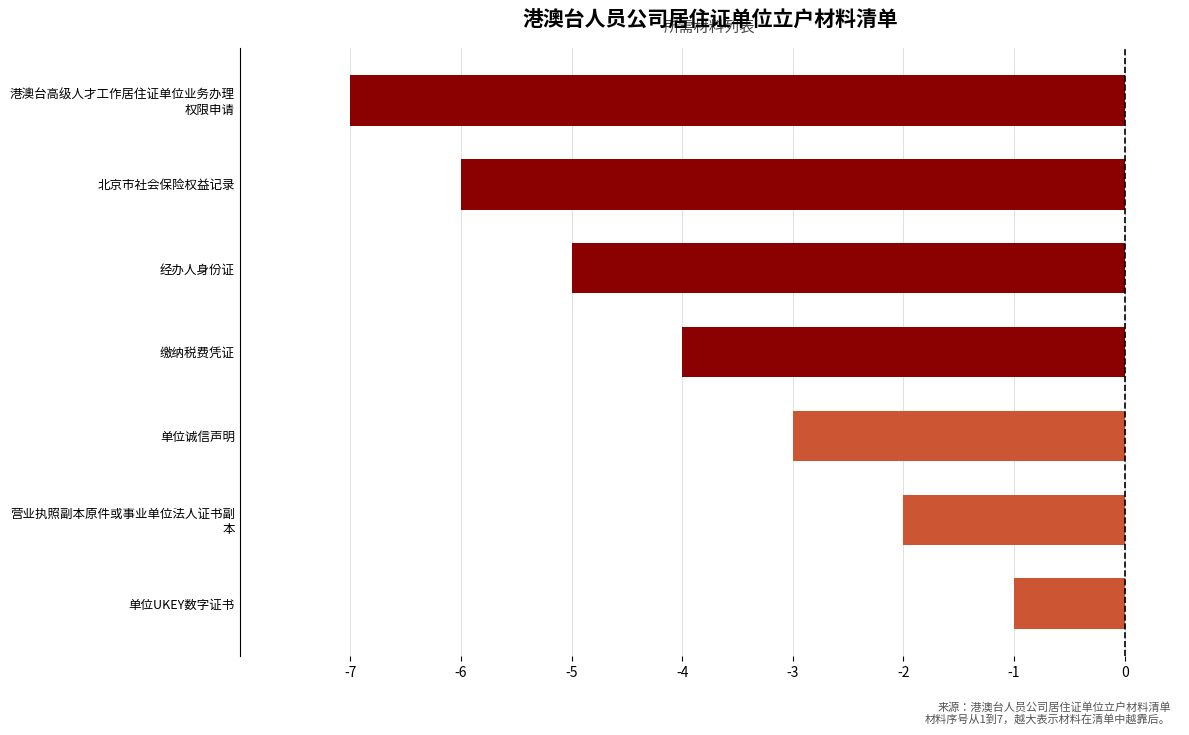

At which category does the chart reach its peak across all series?

单位UKEY数字证书